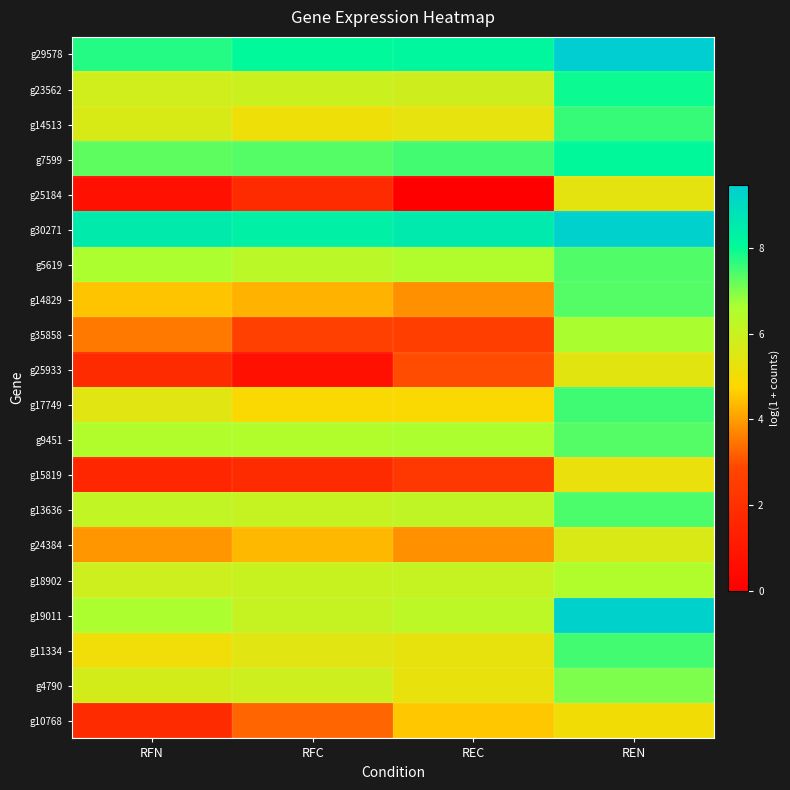

What is the maximum value shown in the chart?

9.5